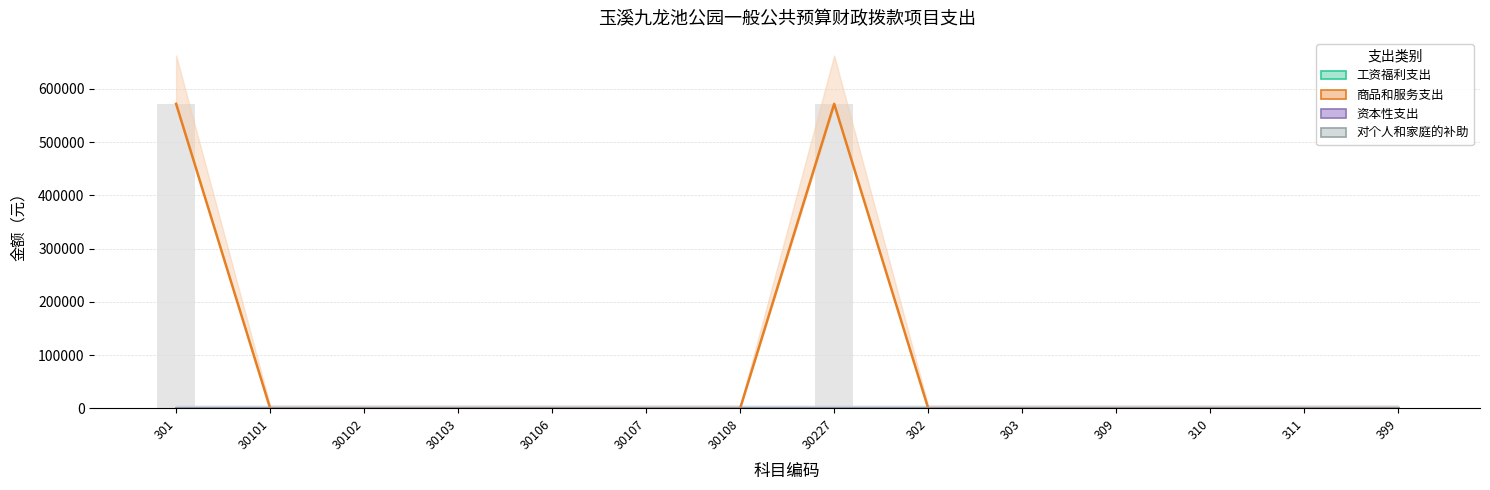

The value of 商品和服务支出 at 311 is 318924. True or false?

False